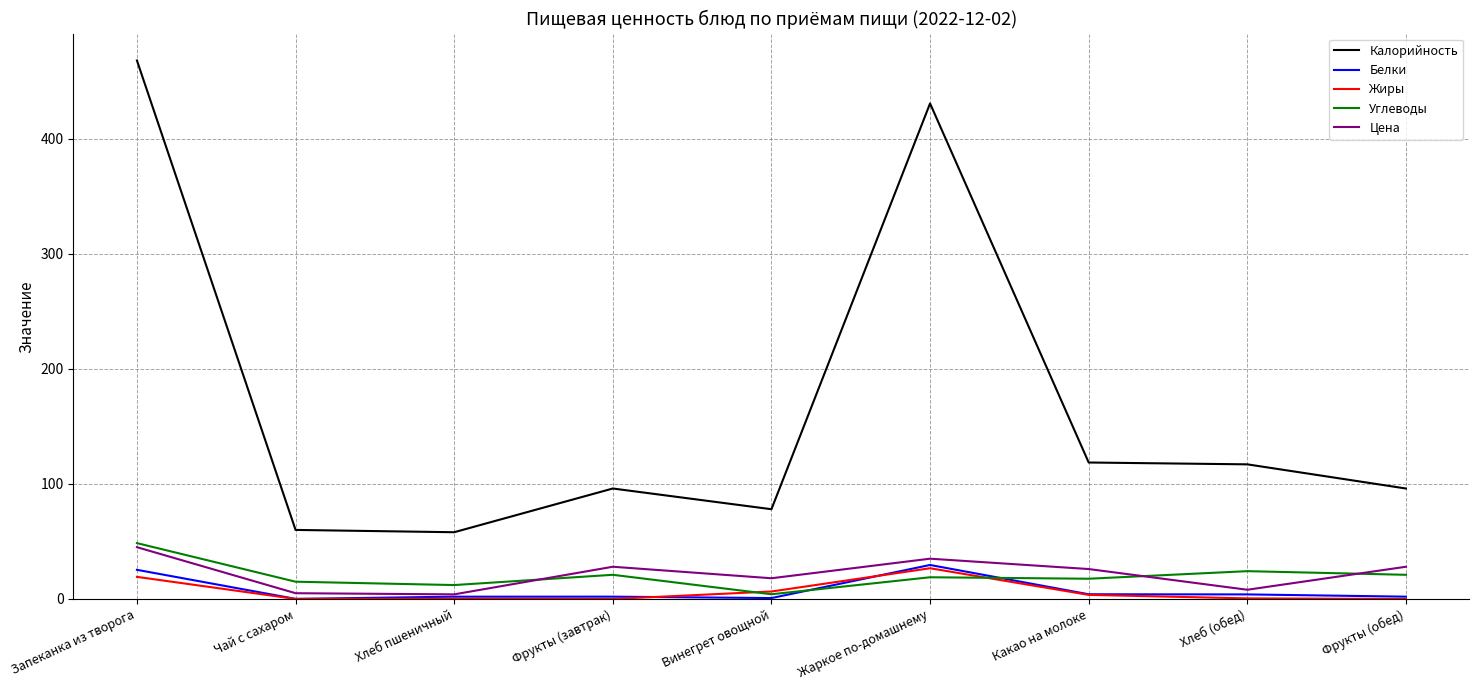

At which label does Цена first exceed 26?

Запеканка из творога